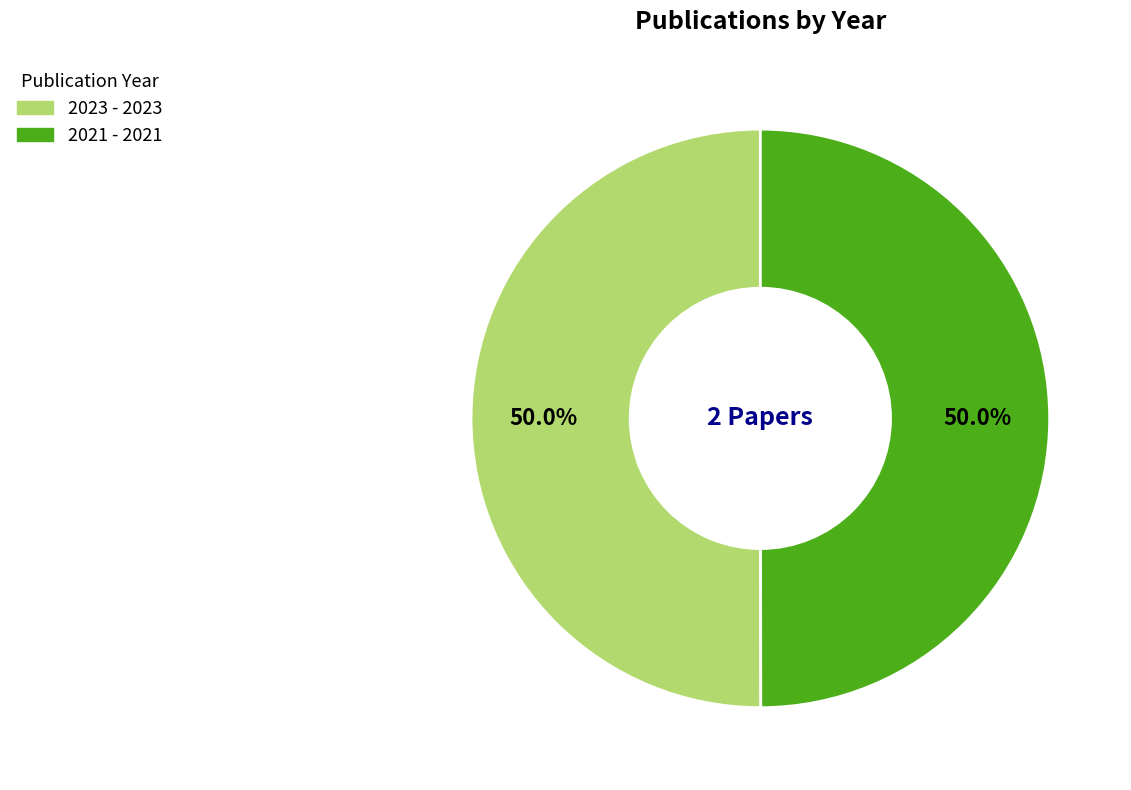

How many segments does this pie chart have?

2